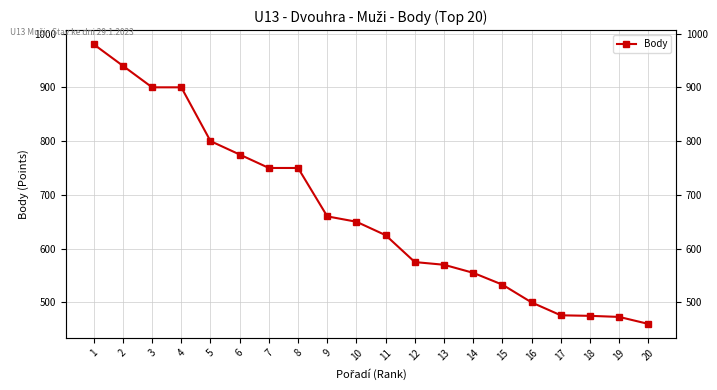

Which has a higher value, 9 or 20?

9